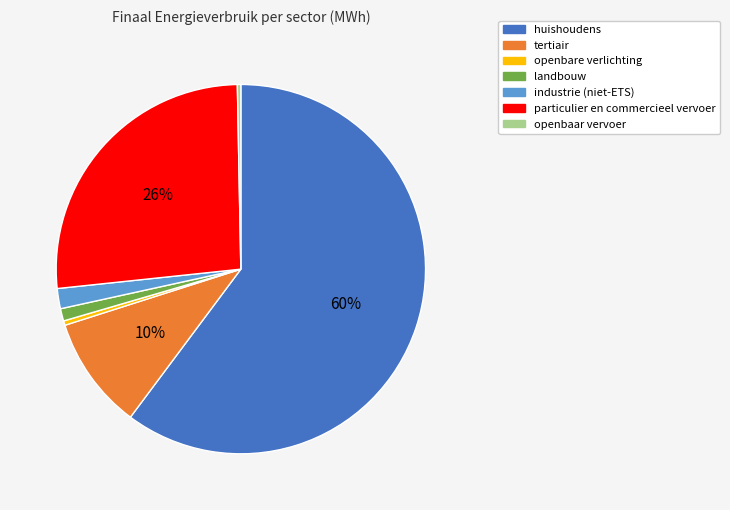

To the nearest percent, what is the combined percentage of landbouw and industrie (niet-ETS)?

3%